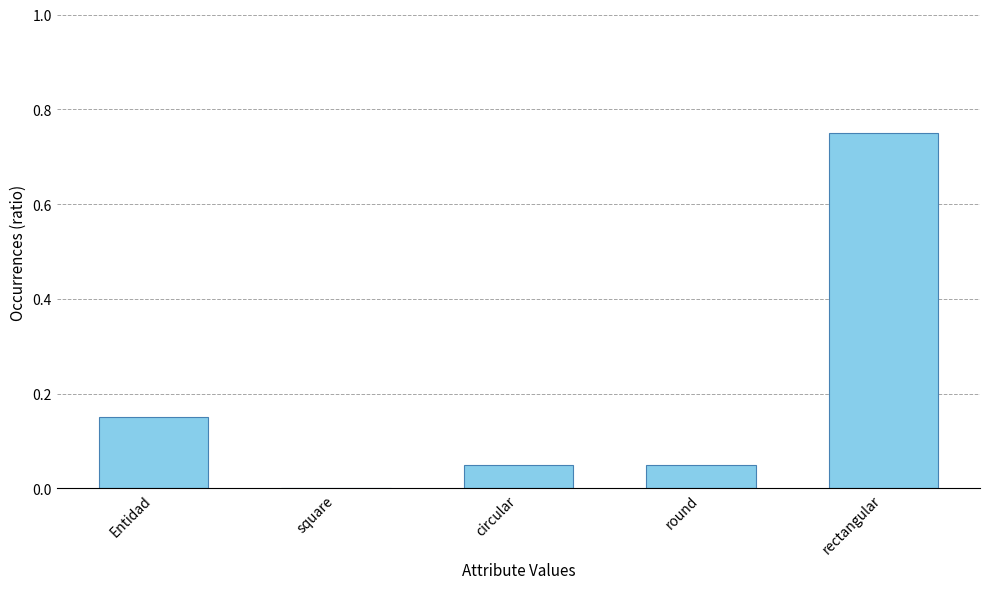

What is the average value?

0.2